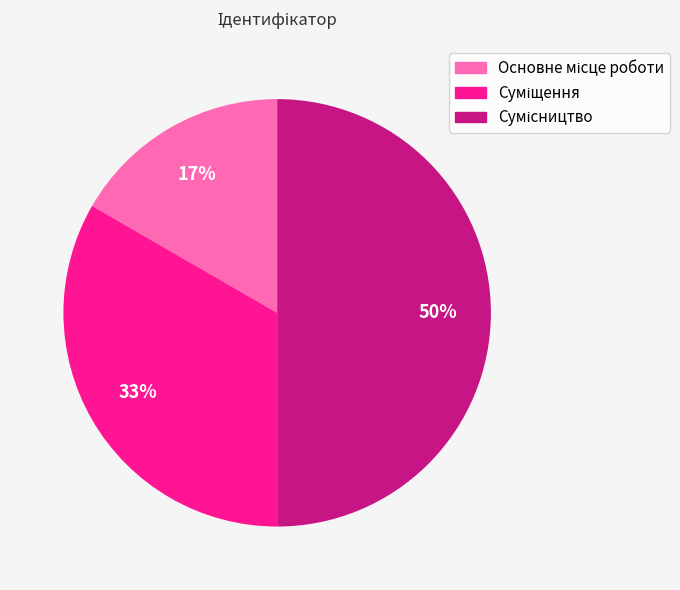

How many segments does this pie chart have?

3